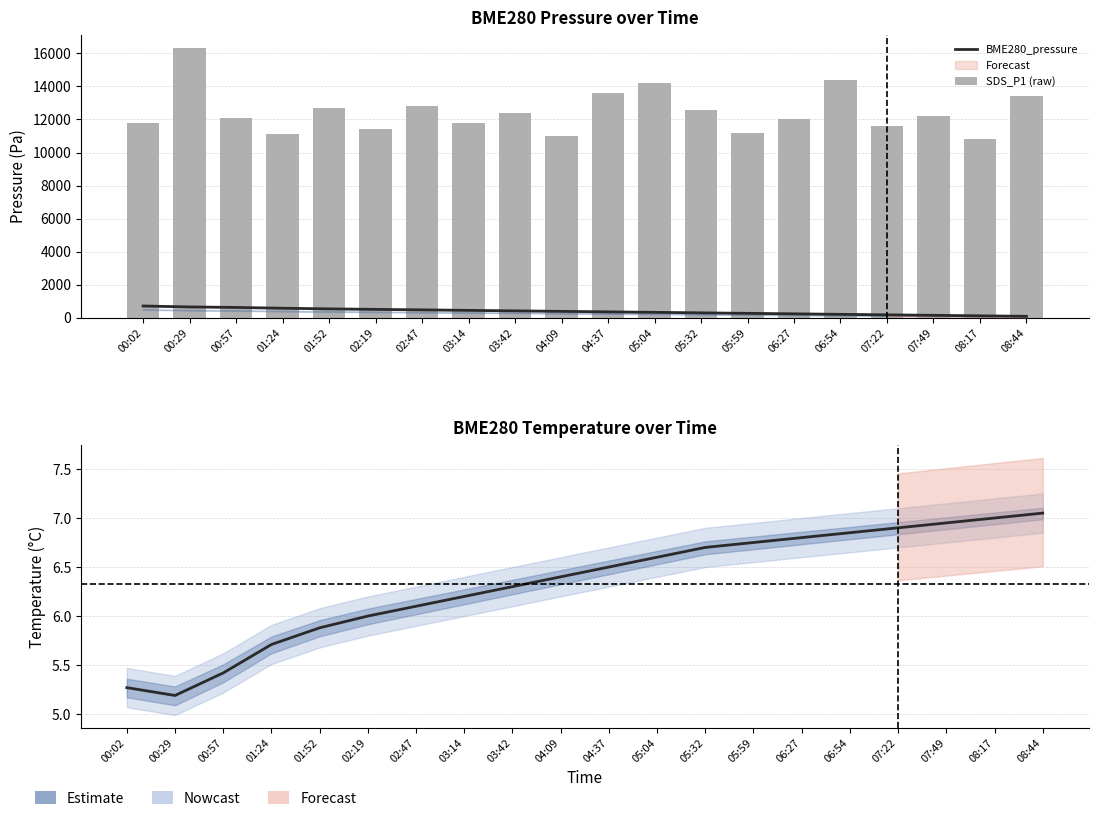

What is the sum of all BME280_pressure values?

7620.0